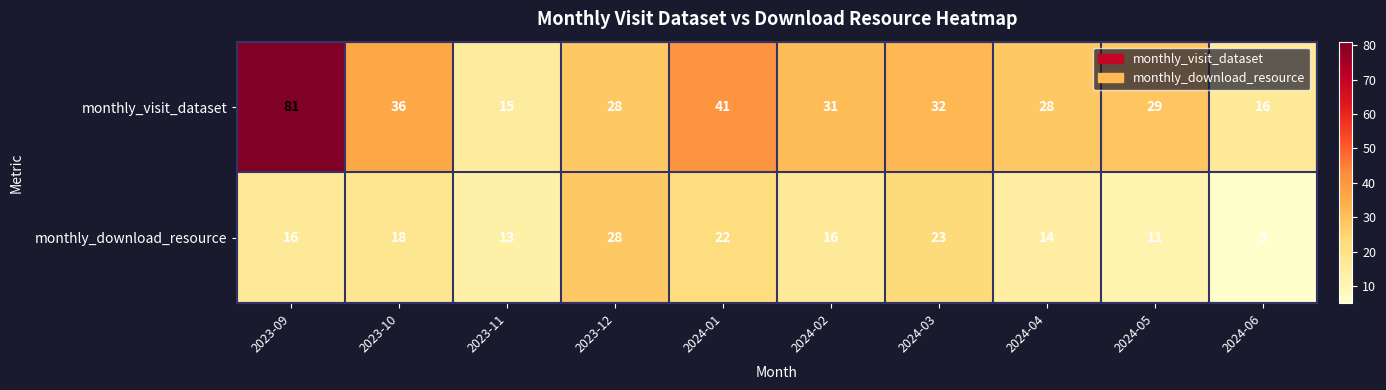

Between 2023-12 and 2024-05, which series saw the biggest shift?

monthly_download_resource